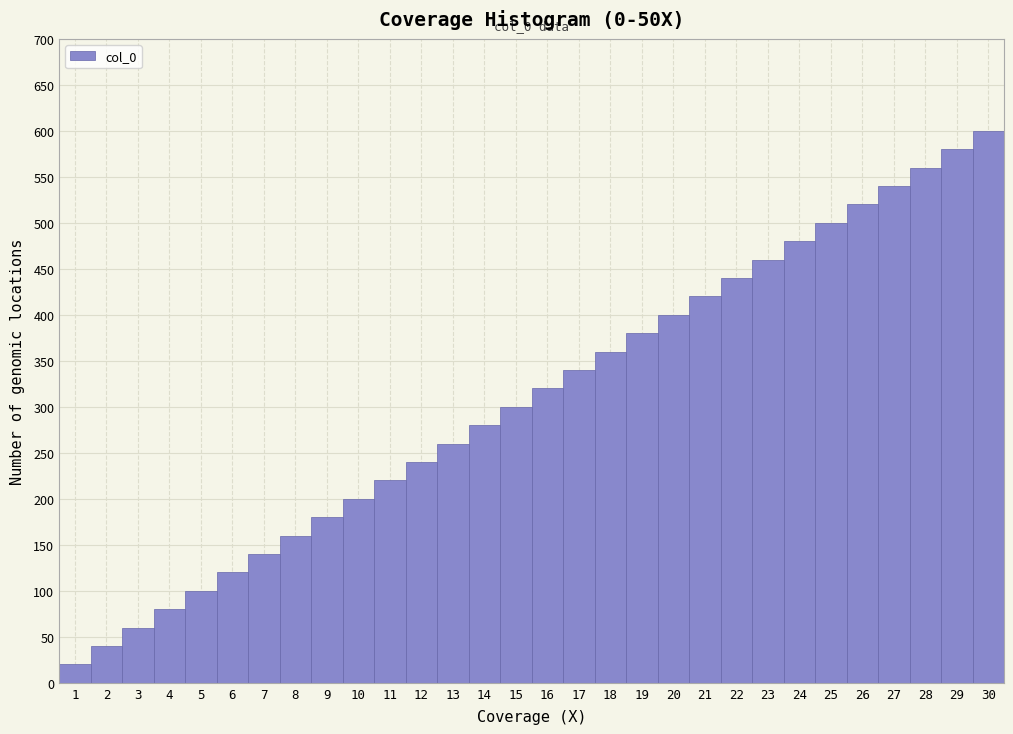

Which range on the x-axis has the tallest bar?

29.5 to 30.5